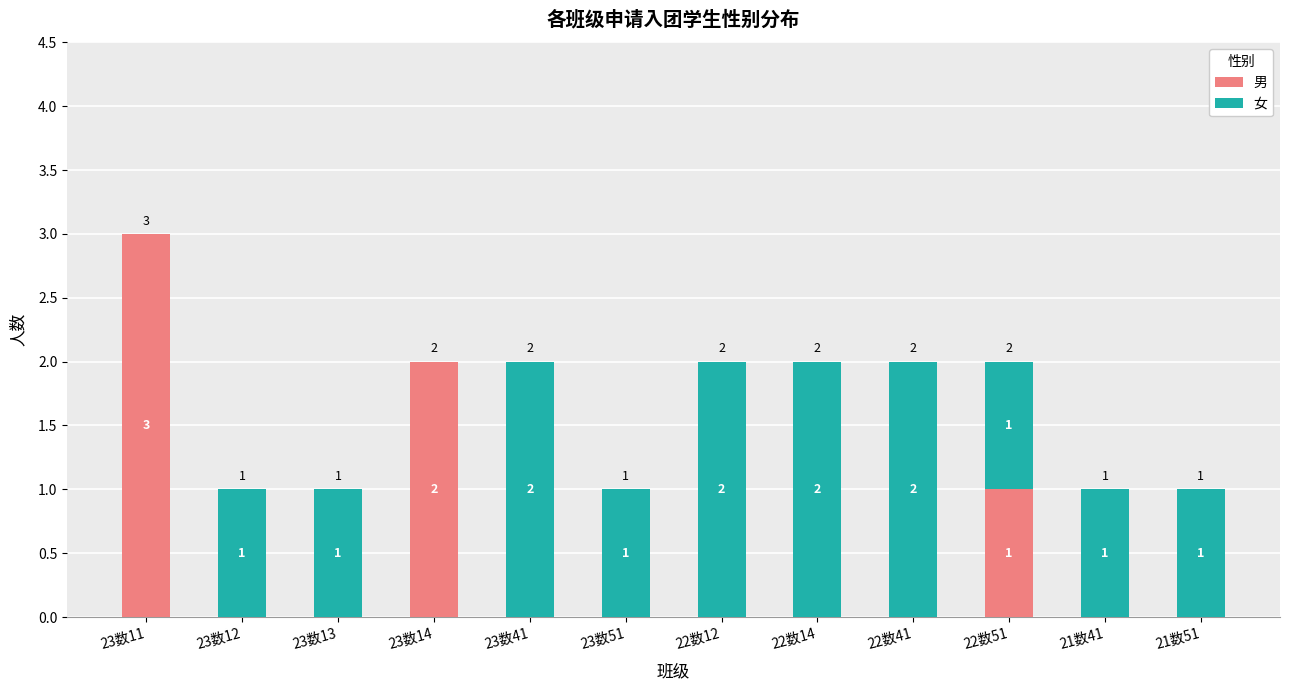

What is the sum of the 男 values at 22数51 and 23数12?

1